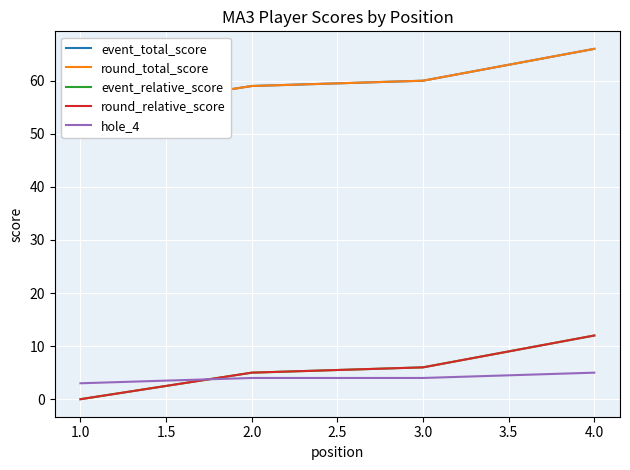

Is the value of event_total_score at 4.0 greater than the value of hole_4 at 2.0?

Yes